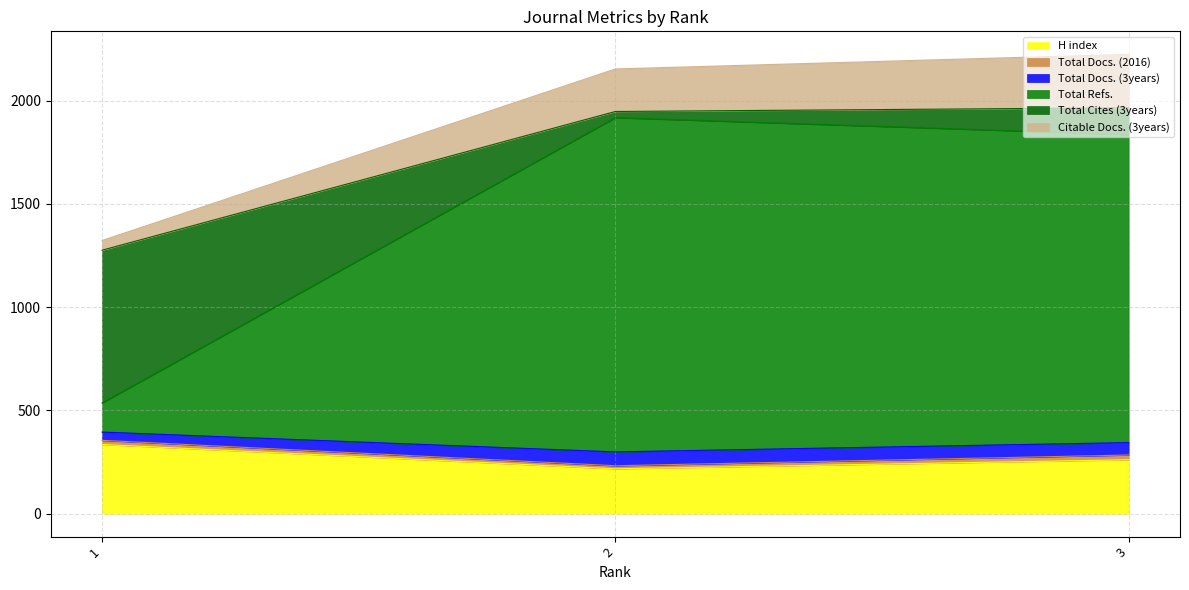

What is the lowest value of the H index series?

217